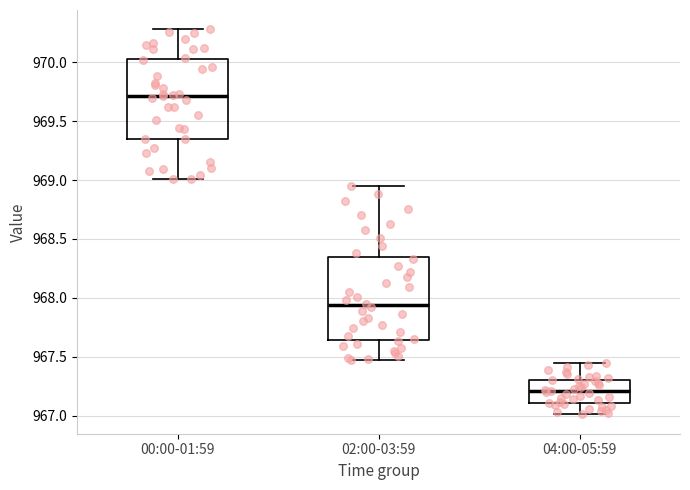

Reading left to right, read every box against the y-axis: the position of its median line, the range the box covers, and the ends of its whiskers. The values are not printed on the chart, so give them approximately, as read against the axis.

00:00-01:59: median 969.70, box 969.35 to 970.05, whiskers 969.00 to 970.30
02:00-03:59: median 967.95, box 967.65 to 968.35, whiskers 967.45 to 968.95
04:00-05:59: median 967.20, box 967.10 to 967.30, whiskers 967.00 to 967.45